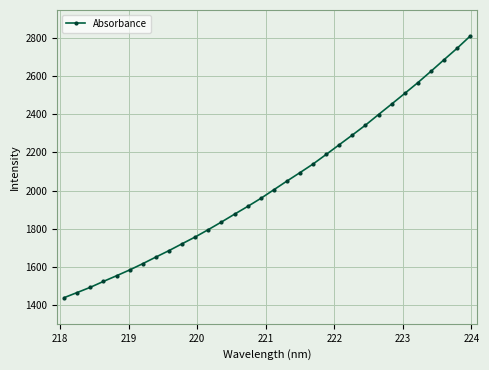

What is the value of the 3rd point from the left?

1493.6